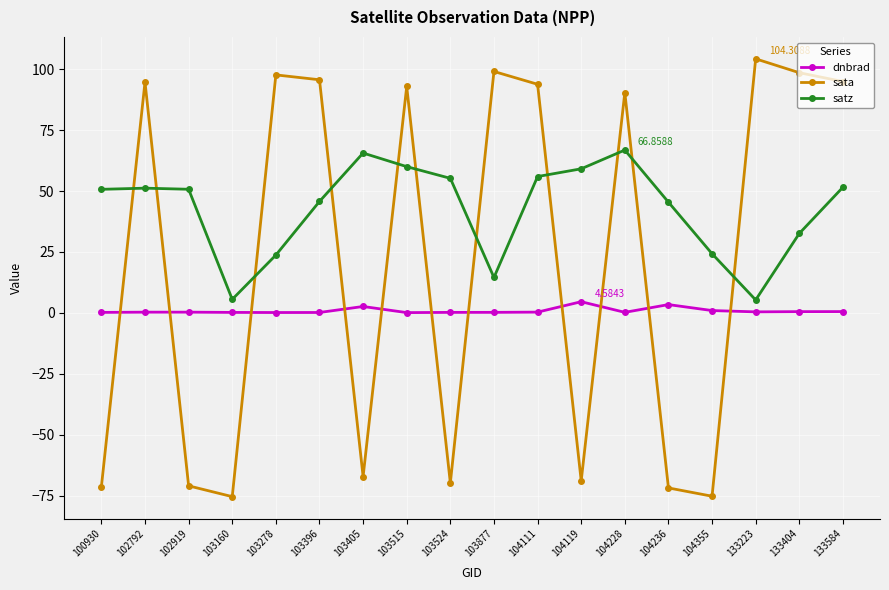

What is the value of the satz point at the 11th from the left?

56.0